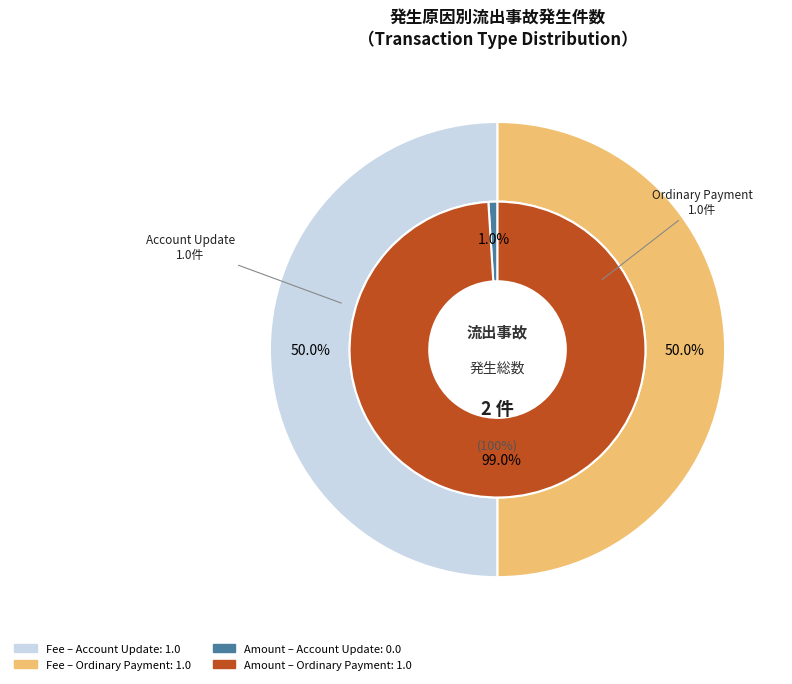

Is the sum of Ordinary Payment (478472) and Account Update (478474) greater than half?

Yes